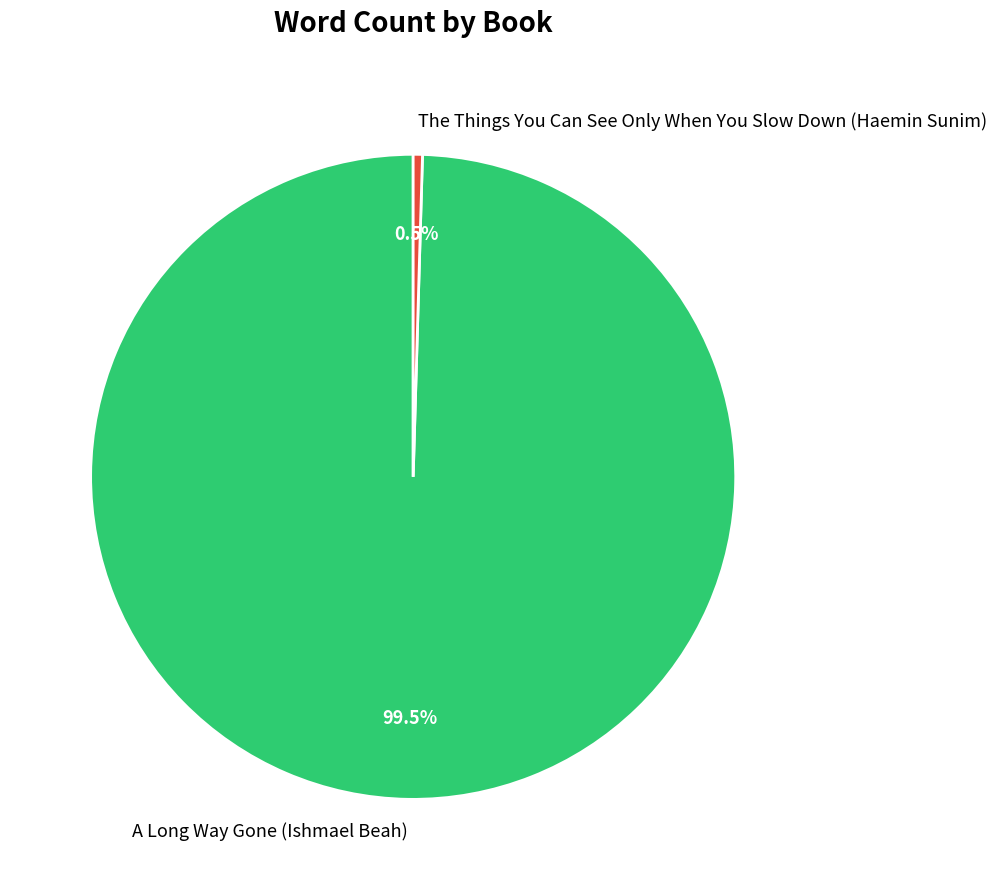

True or false: The Things You Can See Only When You Slow Down (Haemin Sunim) accounts for 15% of the total.

False